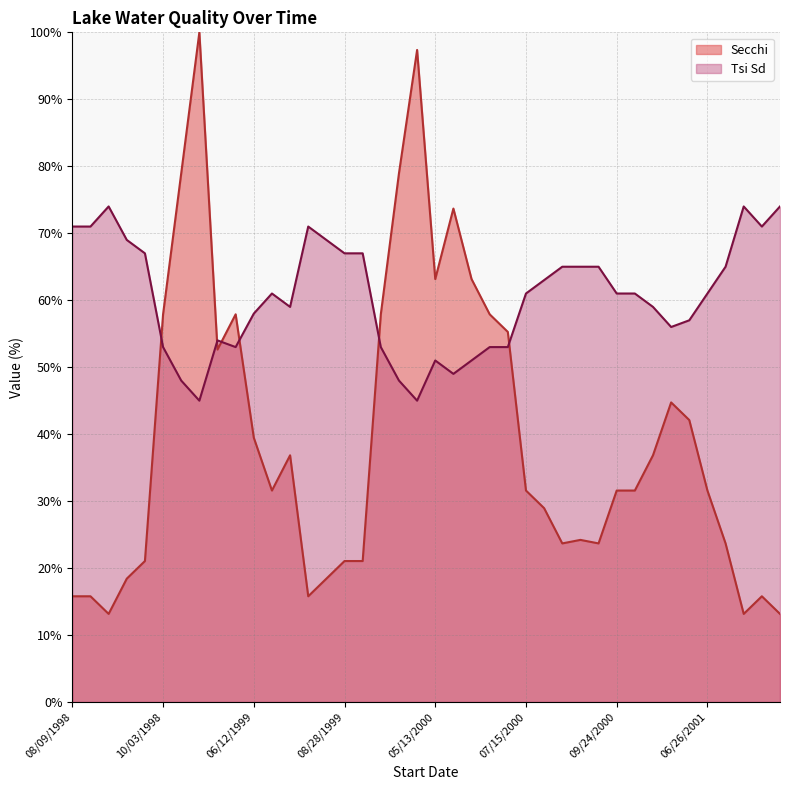

In Tsi Sd, how many points are higher than both neighbors (excluding endpoints)?

6